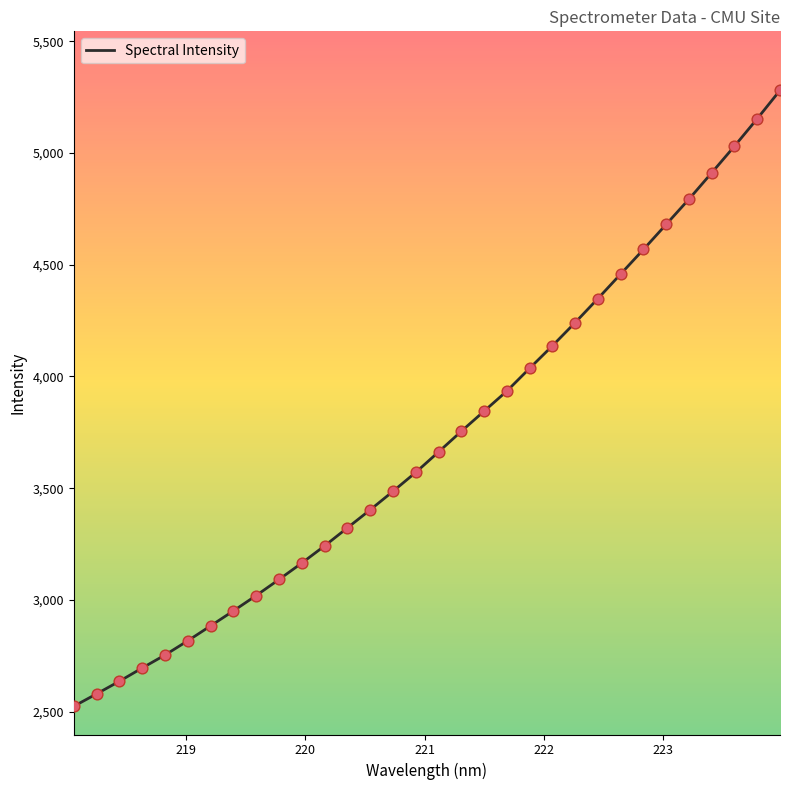

What is the difference between the maximum and minimum values?

2756.3